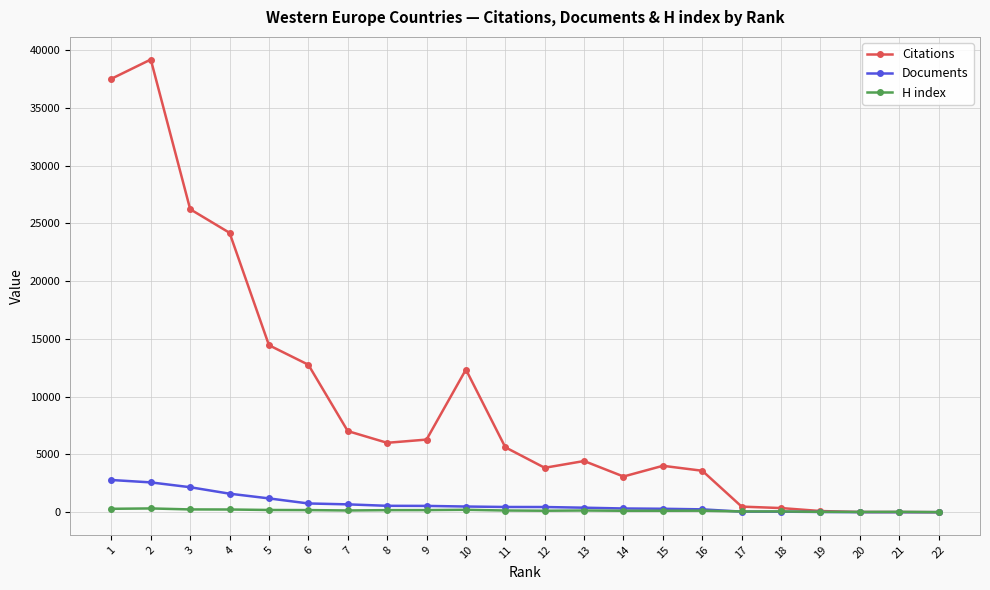

Where does the Documents series first go above 450?

1